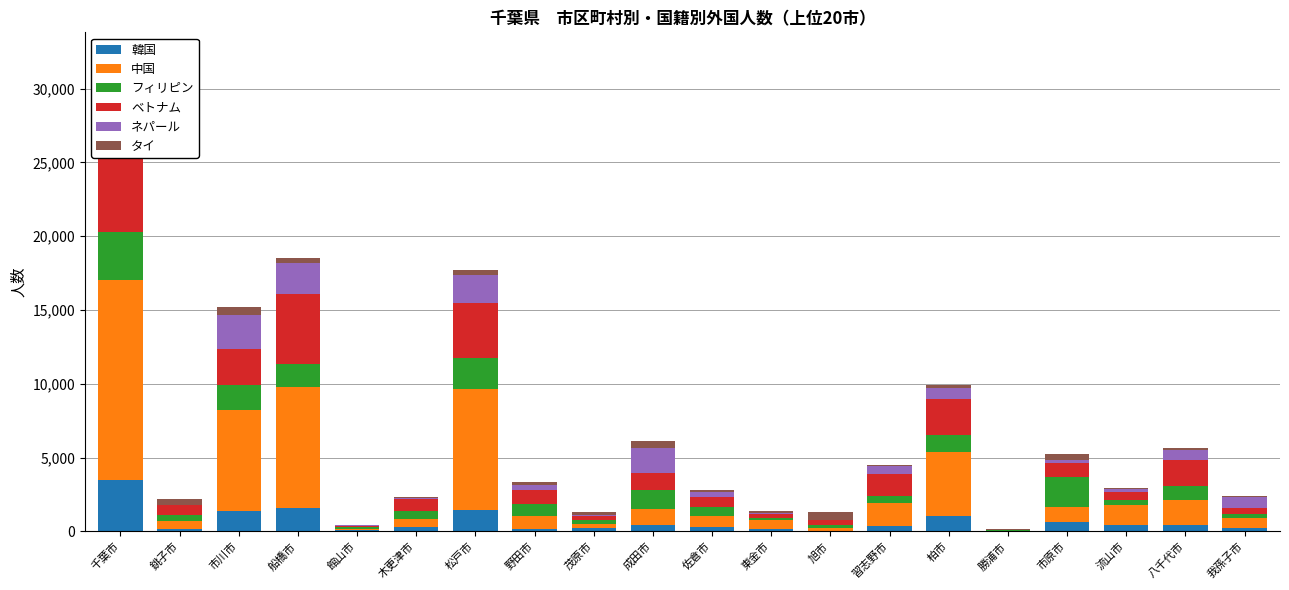

Which label corresponds to the smallest value in the chart?

館山市